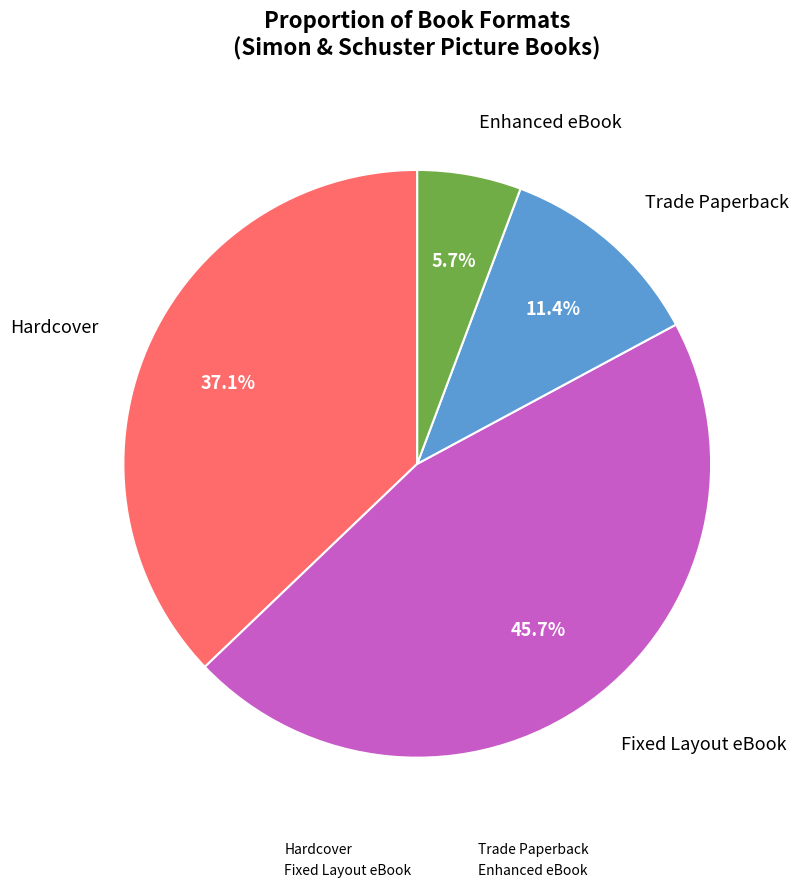

To the nearest percent, what portion does Enhanced eBook represent?

6%